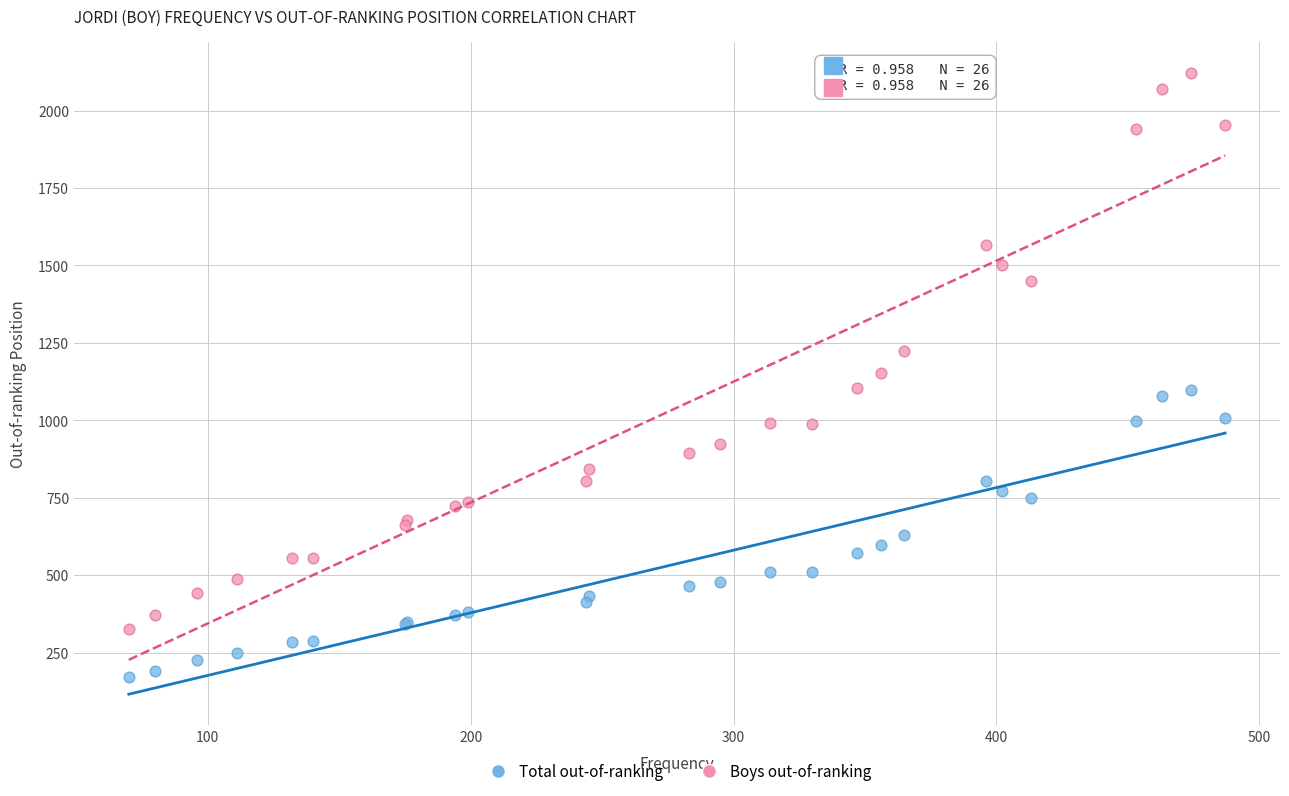

What is the X range (max minus min) for the scatter plot?

417